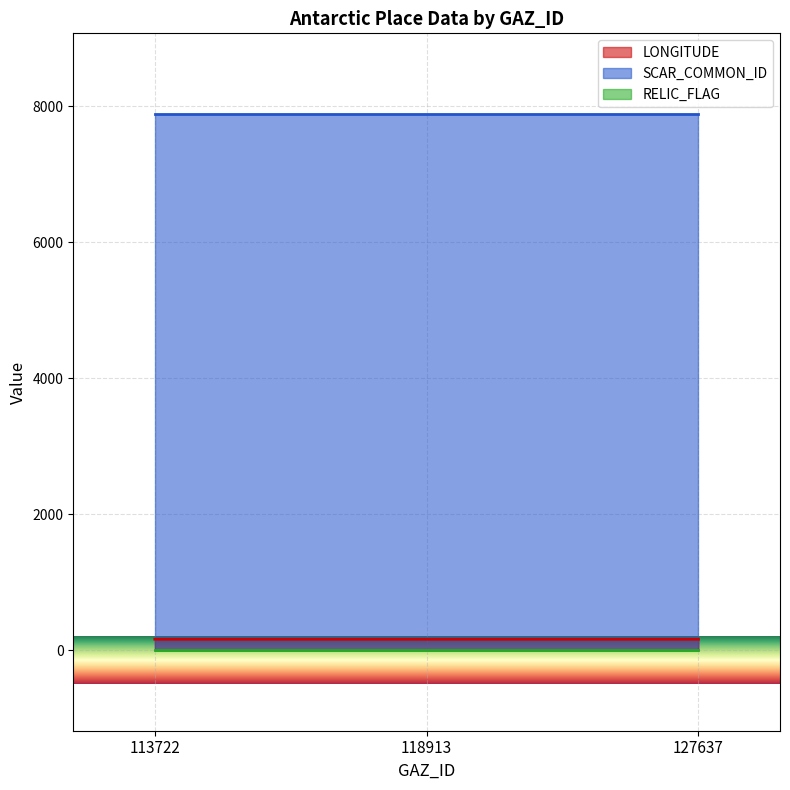

Which category has the highest value across all series?

113722